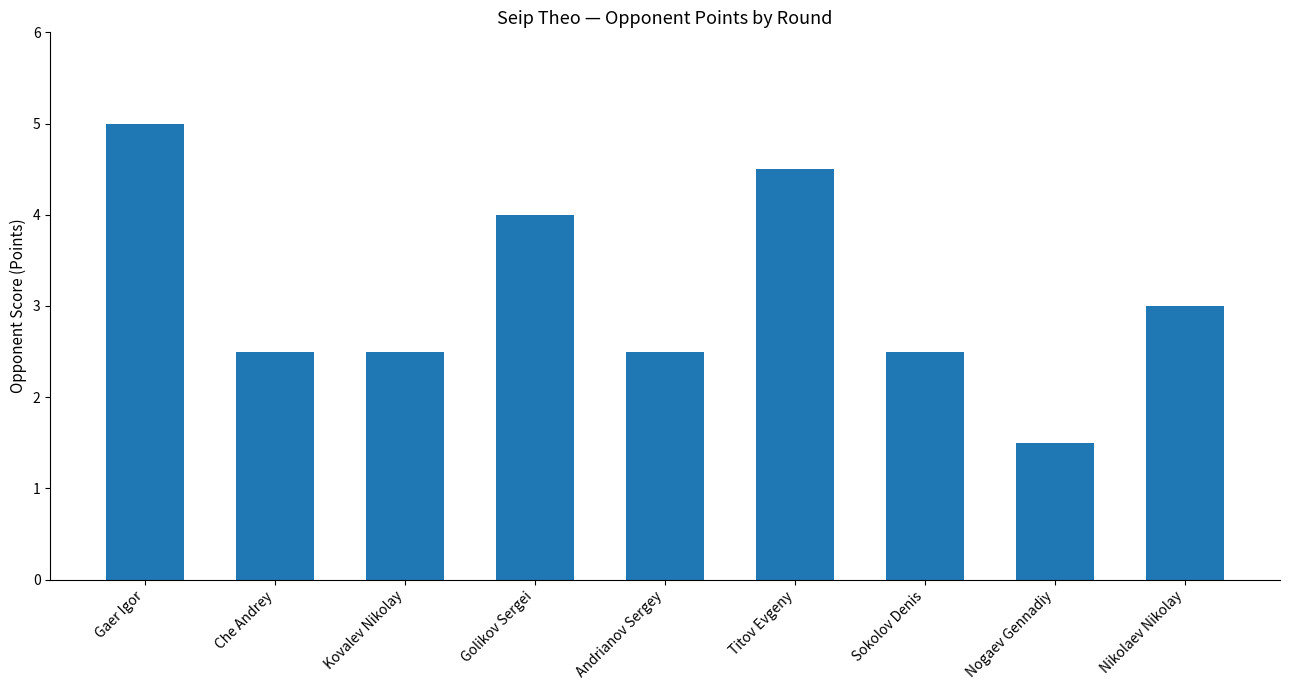

What is the difference between the maximum and second lowest values?

2.5